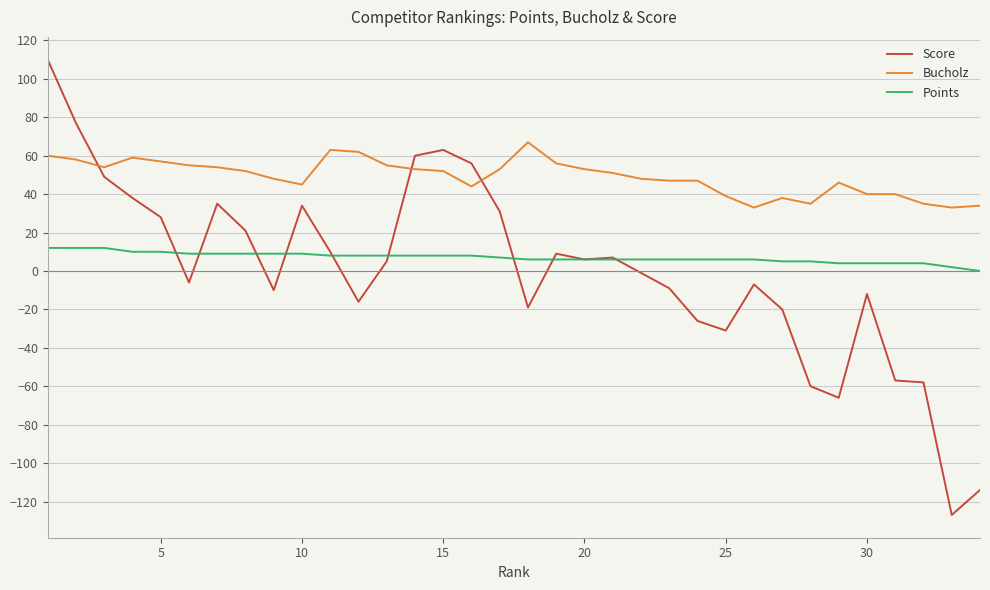

Which series has the largest total across all categories?

Bucholz